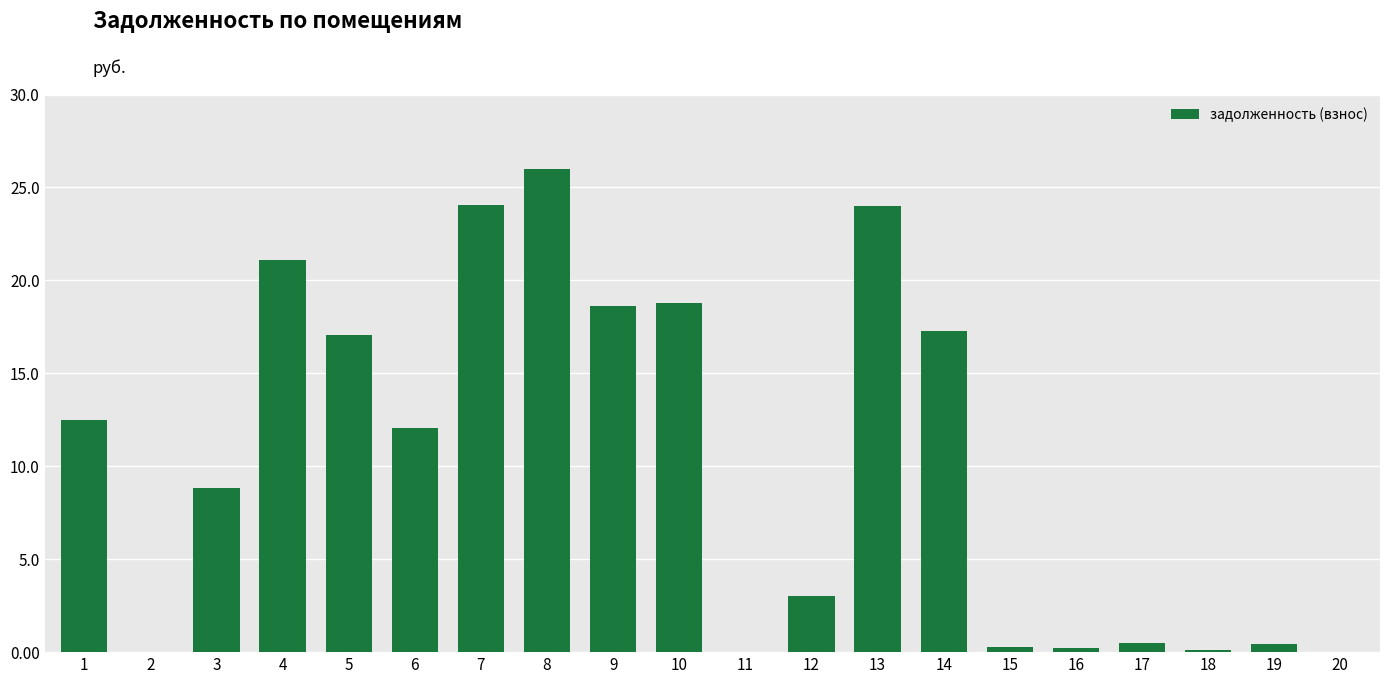

Which category has the highest value across all series?

8